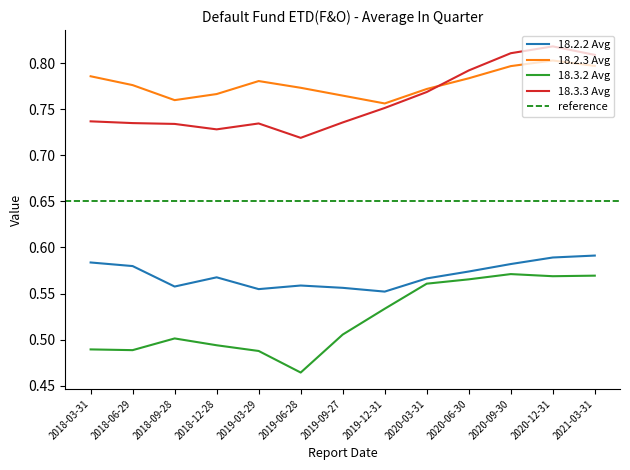

At which label is 18.3.3 Avg closest to 0?

2019-06-28